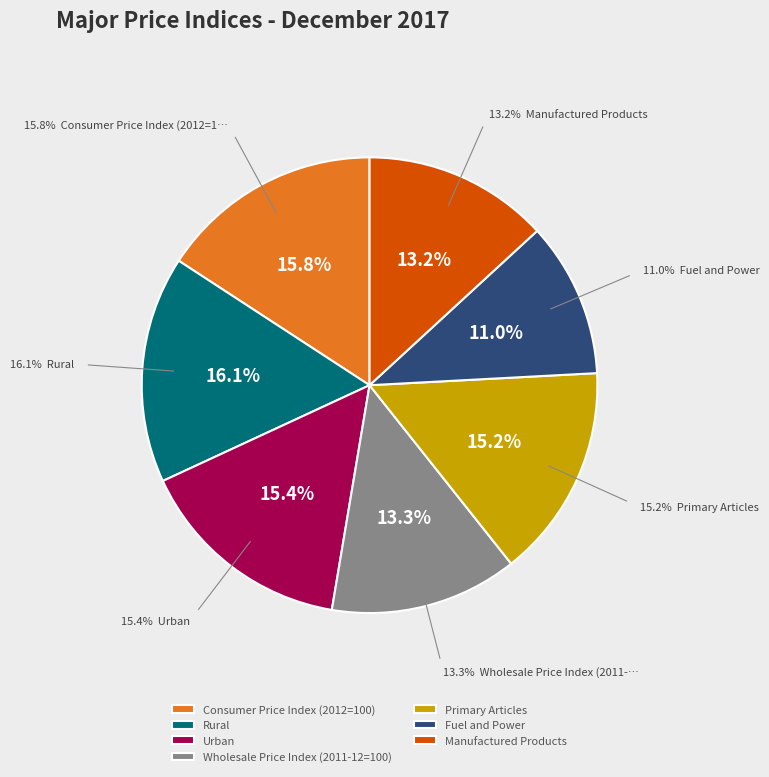

Is Fuel and Power the majority of the pie?

No